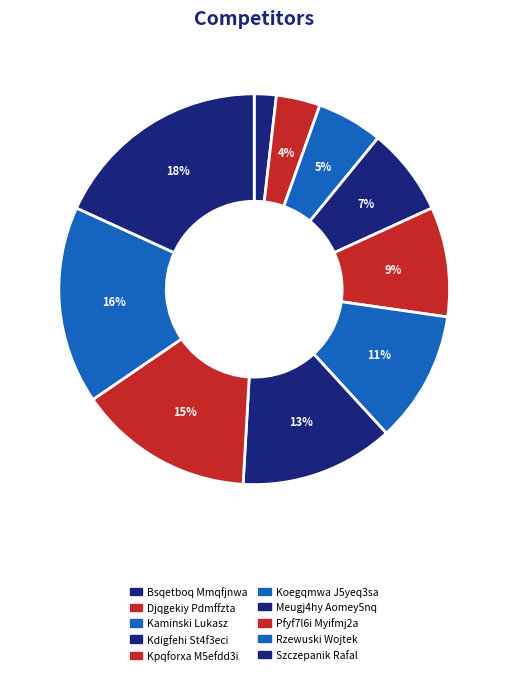

How many slices are in this pie chart?

10